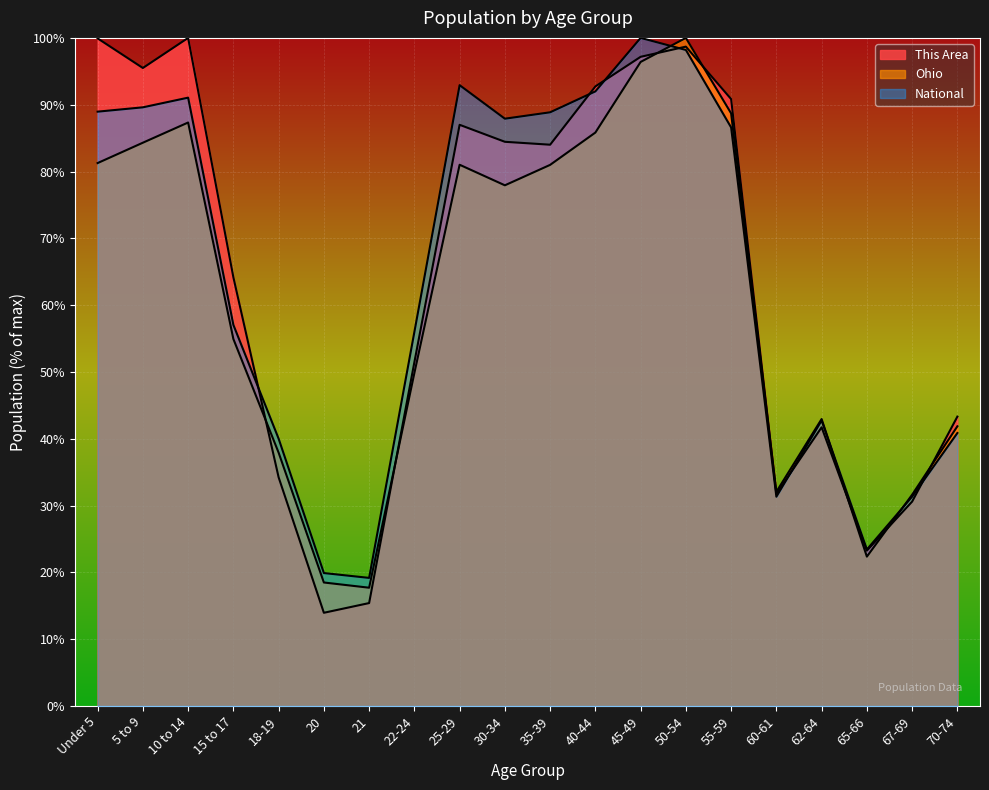

Is the value of Ohio at 35-39 greater than the value of National at 40-44?

No